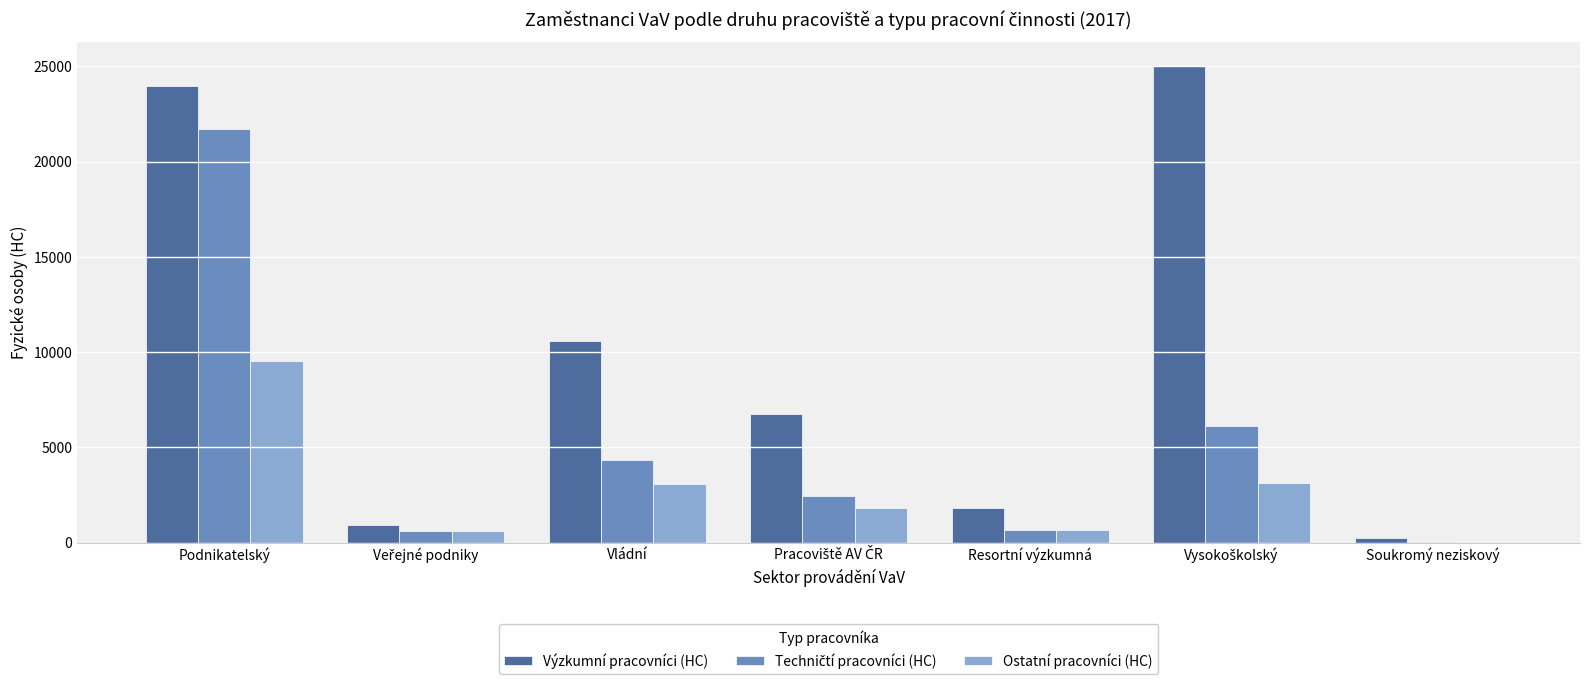

Which series has the largest total across all categories?

Výzkumní pracovníci (HC)